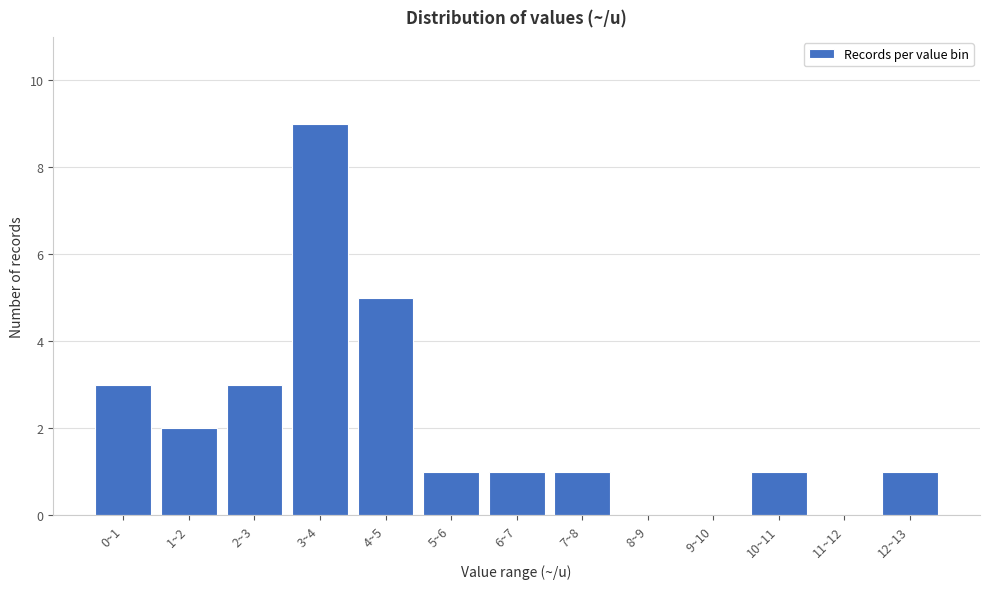

Reading right to left, extract all data points from this chart.

12~13=1	11~12=0	10~11=1	9~10=0	8~9=0	7~8=1	6~7=1	5~6=1	4~5=5	3~4=9	2~3=3	1~2=2	0~1=3